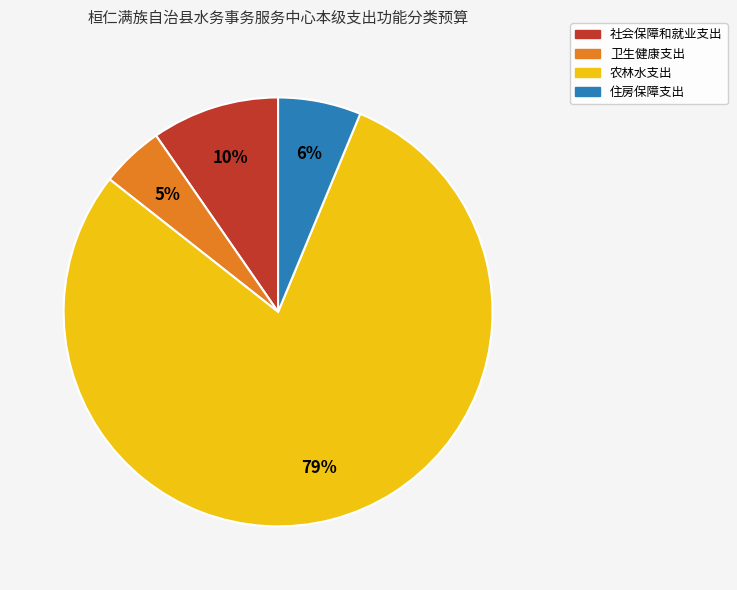

What is the smallest slice in the pie chart?

卫生健康支出